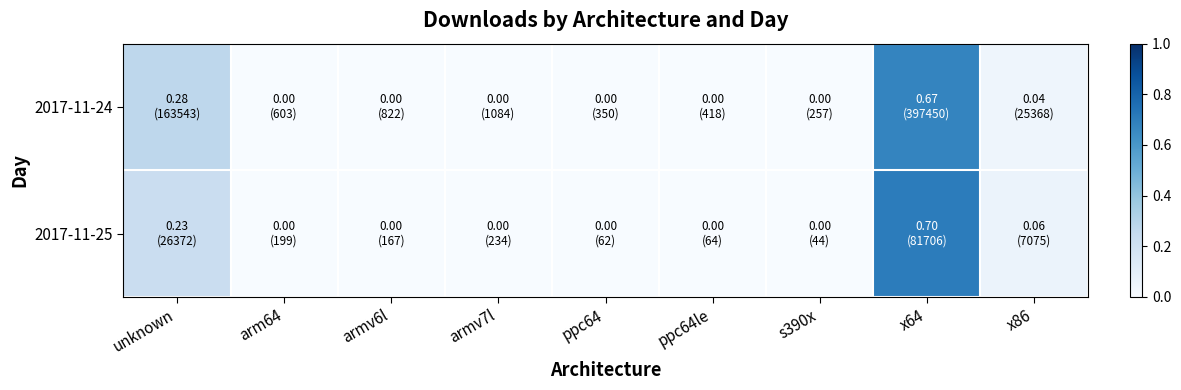

Reading right to left, extract all data points from this chart.

2017-11-24: x86=0.0	x64=0.7	s390x=0.0	ppc64le=0.0	ppc64=0.0	armv7l=0.0	armv6l=0.0	arm64=0.0	unknown=0.3
2017-11-25: x86=0.1	x64=0.7	s390x=0.0	ppc64le=0.0	ppc64=0.0	armv7l=0.0	armv6l=0.0	arm64=0.0	unknown=0.2